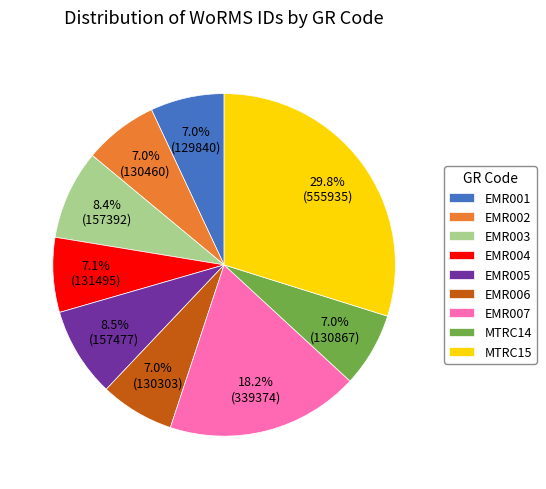

What percentage is the MTRC15 slice, to the nearest percent?

30%